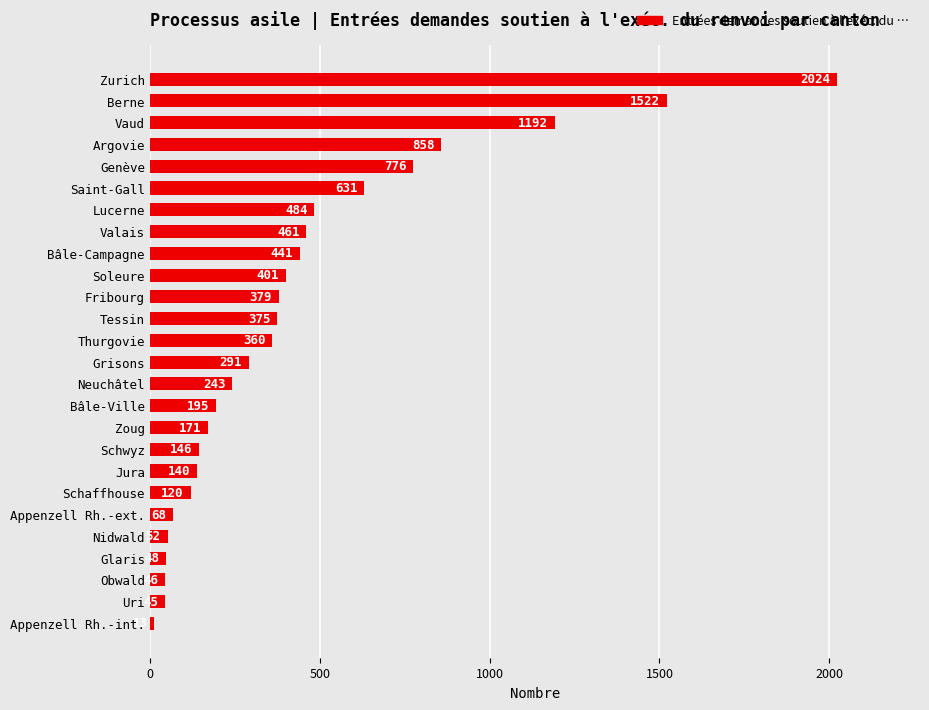

The value at Fribourg is 379. True or false?

True